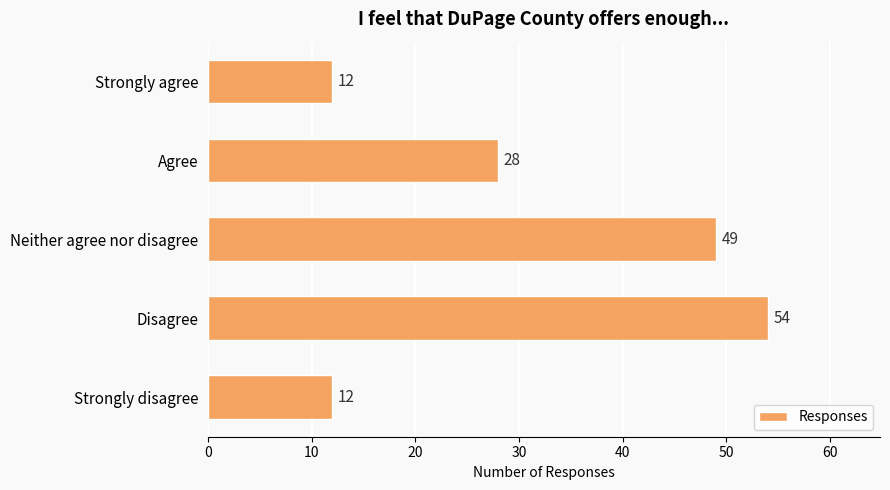

Between Strongly agree and Neither agree nor disagree, which is larger?

Neither agree nor disagree